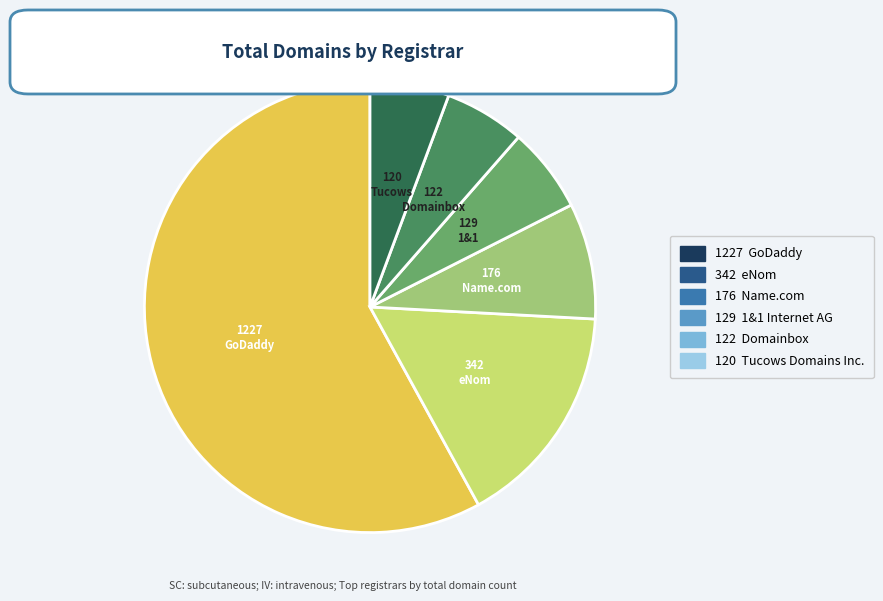

Is there a majority slice in this chart?

Yes